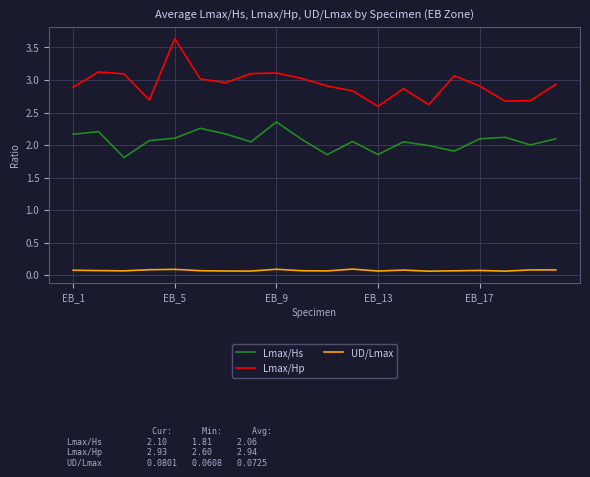

What is the difference between the maximum and minimum values in the Lmax/Hs series?

0.5